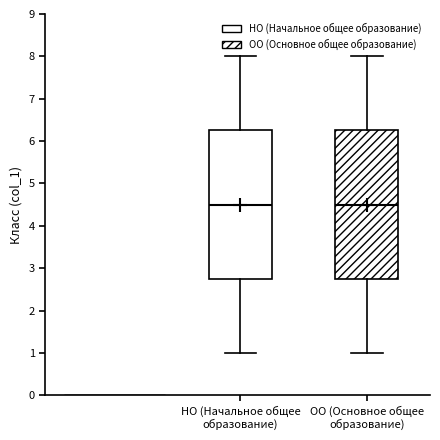

Reading left to right, transcribe this box plot: for each box, give where its median line is, the range the box spans, and where its two whiskers end, as read against the y-axis. The values are not printed on the chart, so give them approximately, as read against the axis.

НО (Начальное общее образование): median 4.5, box 2.8 to 6.3, whiskers 1.0 to 8.0
ОО (Основное общее образование): median 4.5, box 2.8 to 6.3, whiskers 1.0 to 8.0